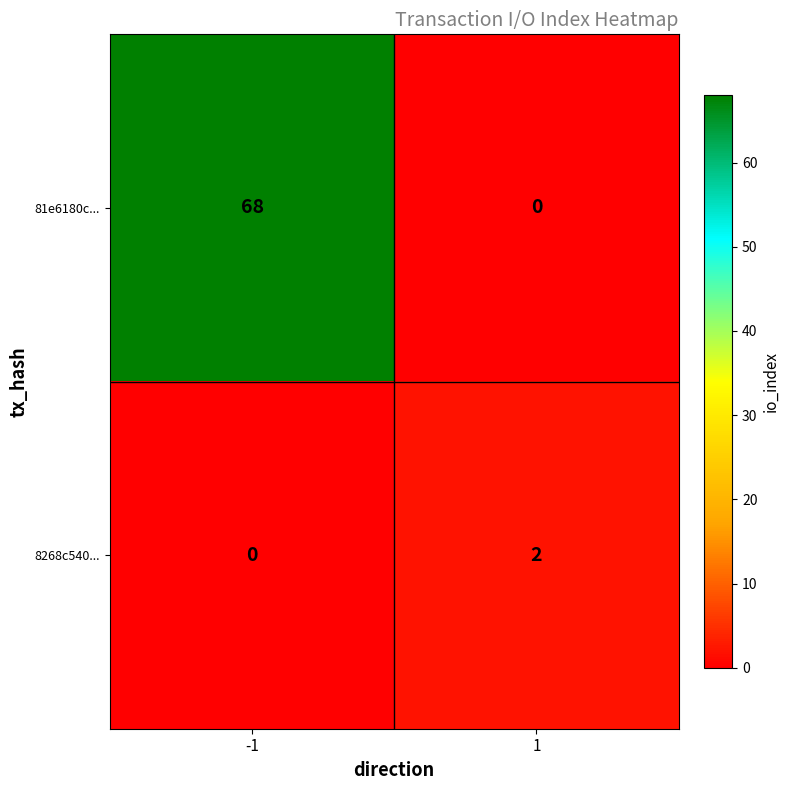

Which series changed the most between -1 and 1?

81e6180c...